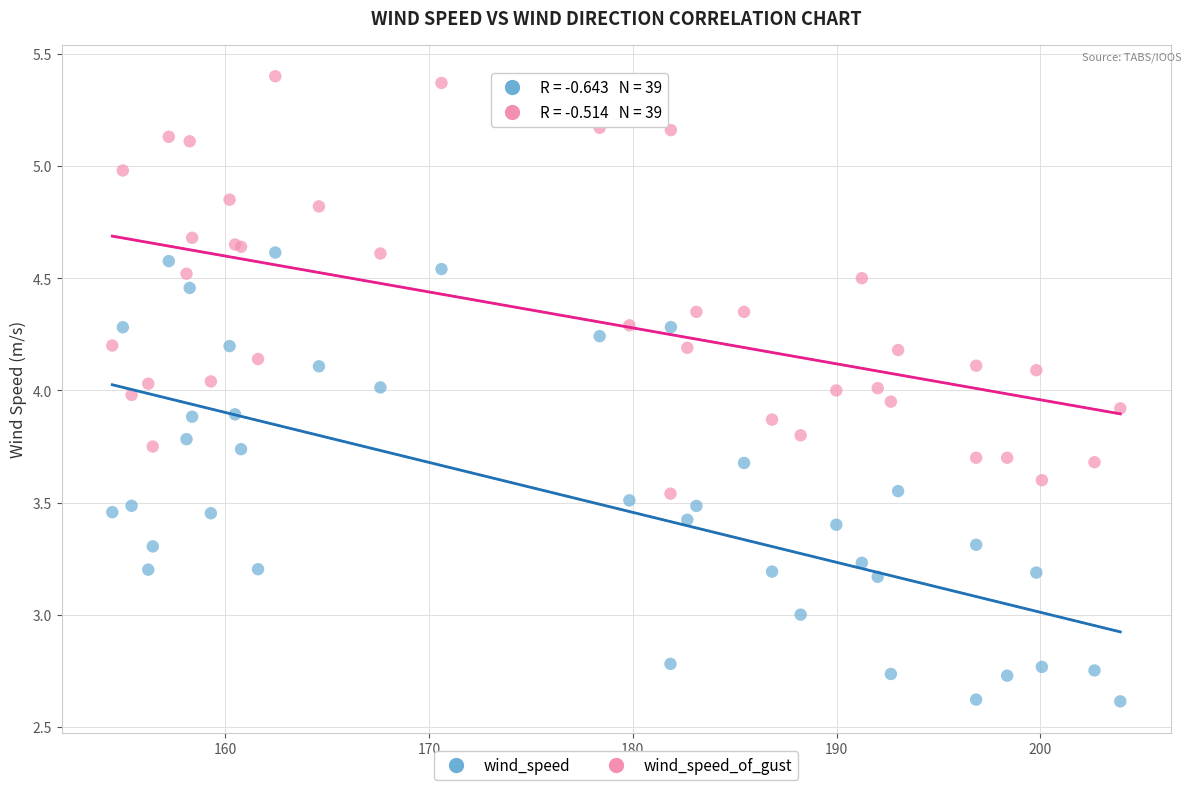

Which series has the largest Y range (max minus min)?

wind_speed